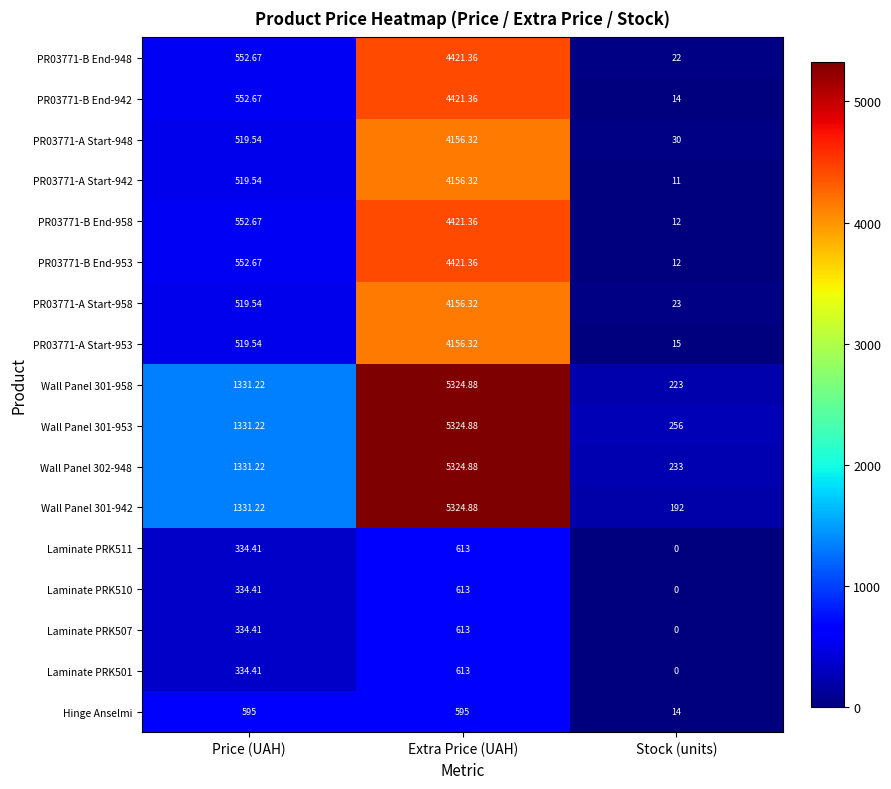

At which label does PR03771-B End-942 first exceed 552?

Price (UAH)